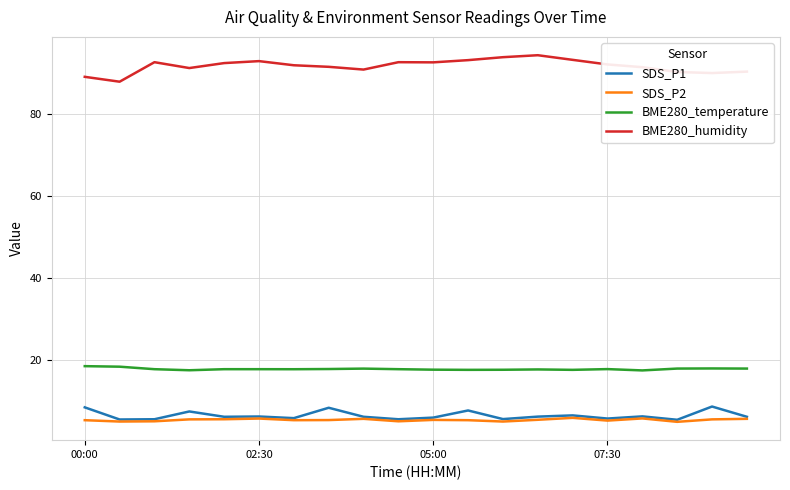

What is the lowest value of the BME280_humidity series?

87.8